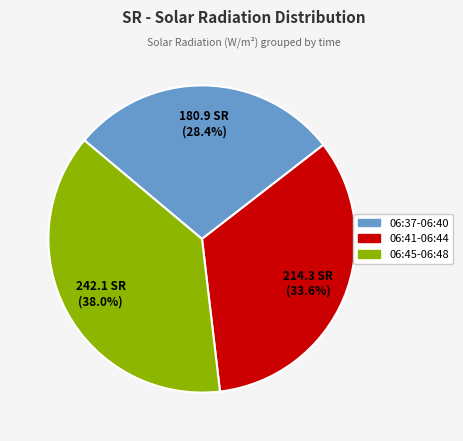

Is there any slice that represents more than half of the pie?

No